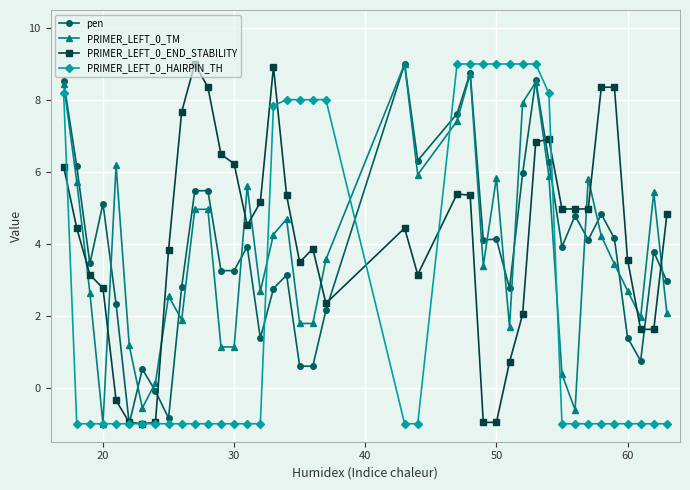

What is the minimum value shown in the chart?

-1.0